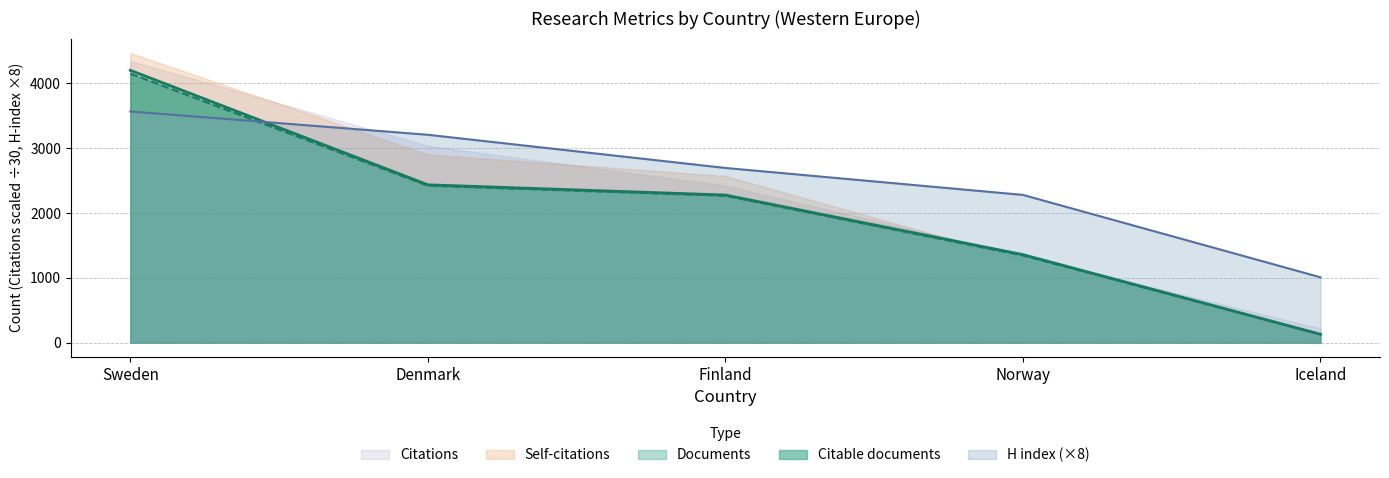

True or false: Documents has a value of 1436 at Denmark.

False